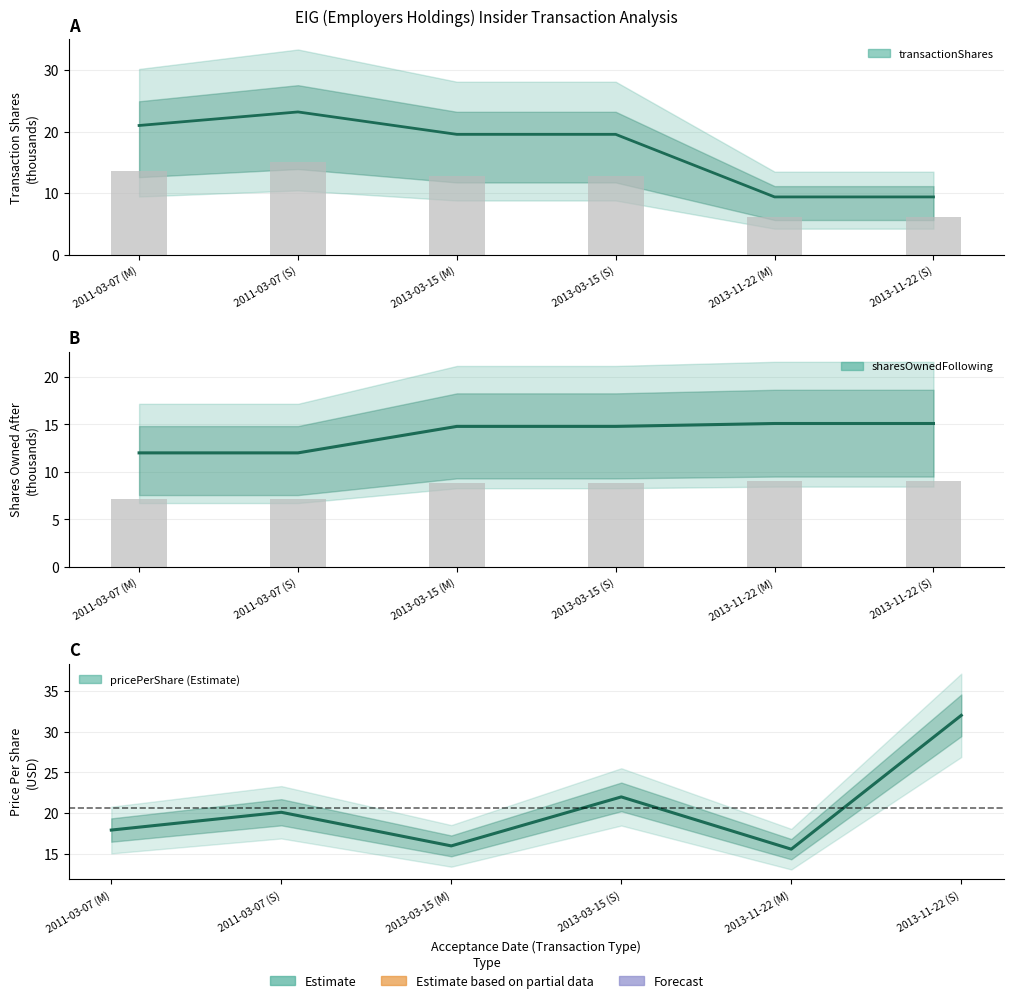

What is the difference between the transactionPricePerShare values at 2011-03-07 (M) and 2013-03-15 (M)?

1.9